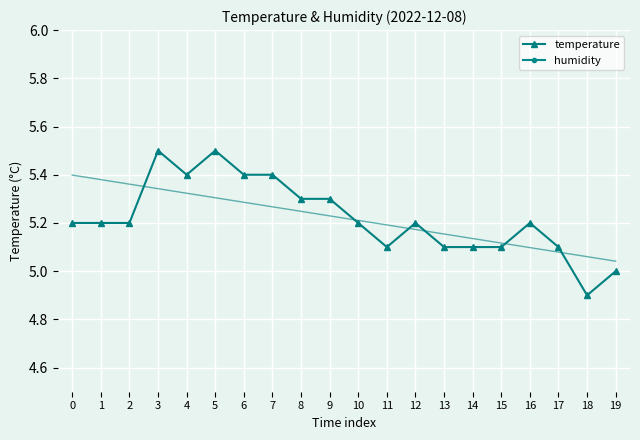

What is the sum of all humidity values?

360.0